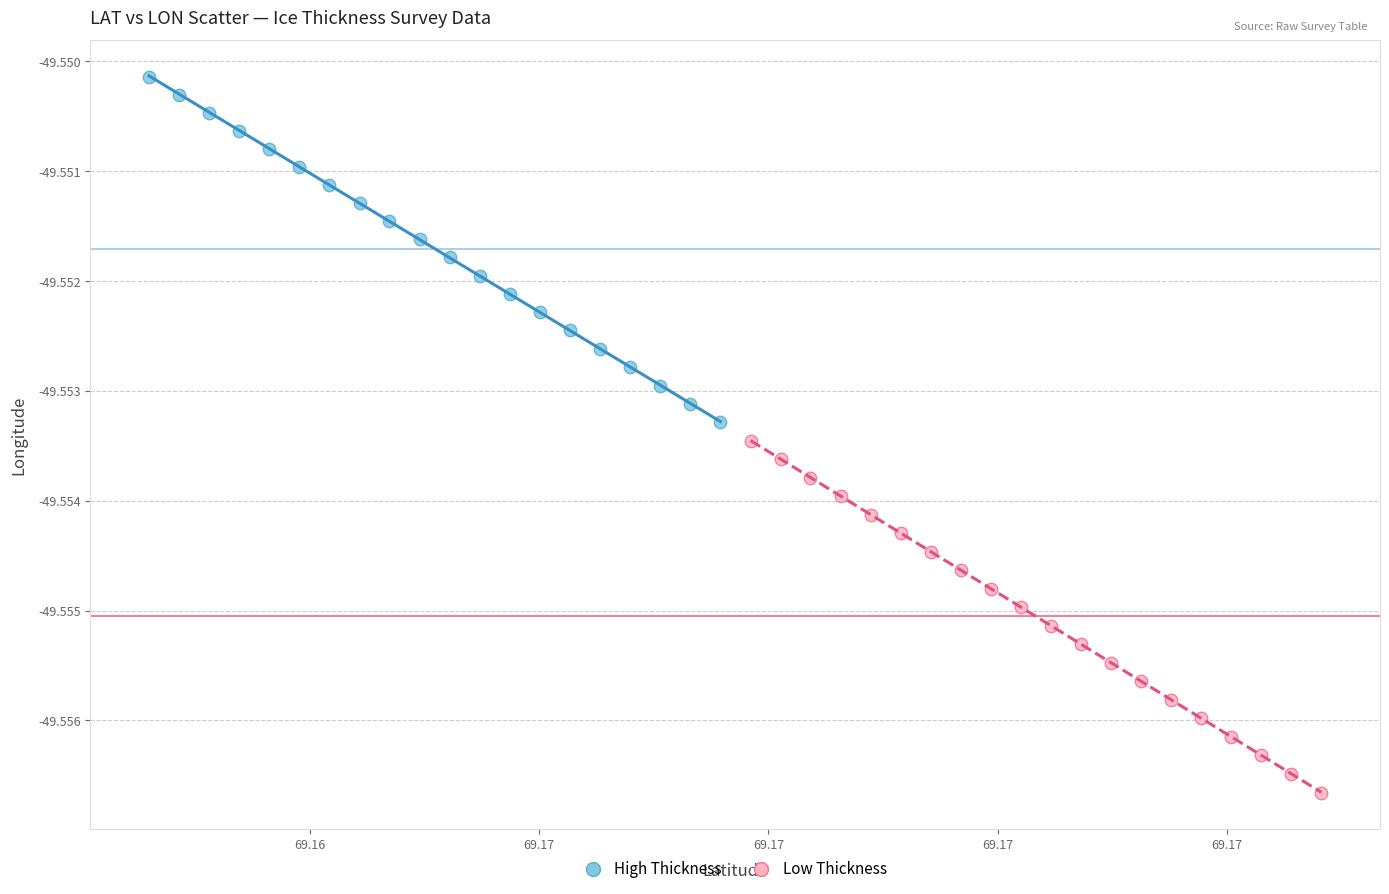

Which series contains the lowest Y value?

Low Thickness